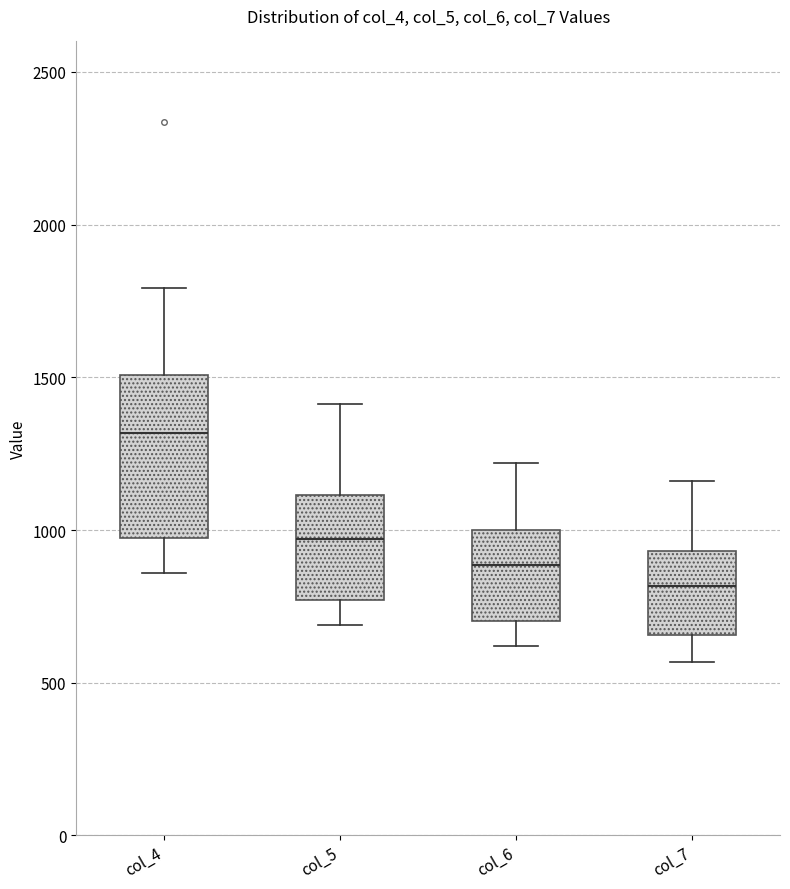

Comparing the boxes themselves (not the whiskers), which one is the tallest?

col_4